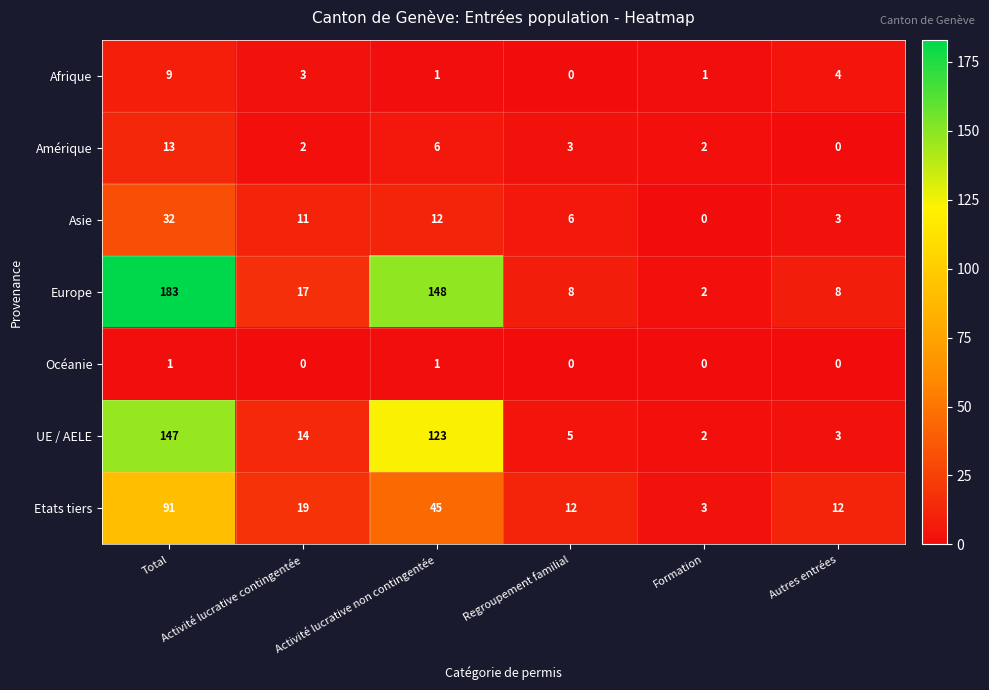

What is the total value across all series at Activité lucrative contingentée?

66